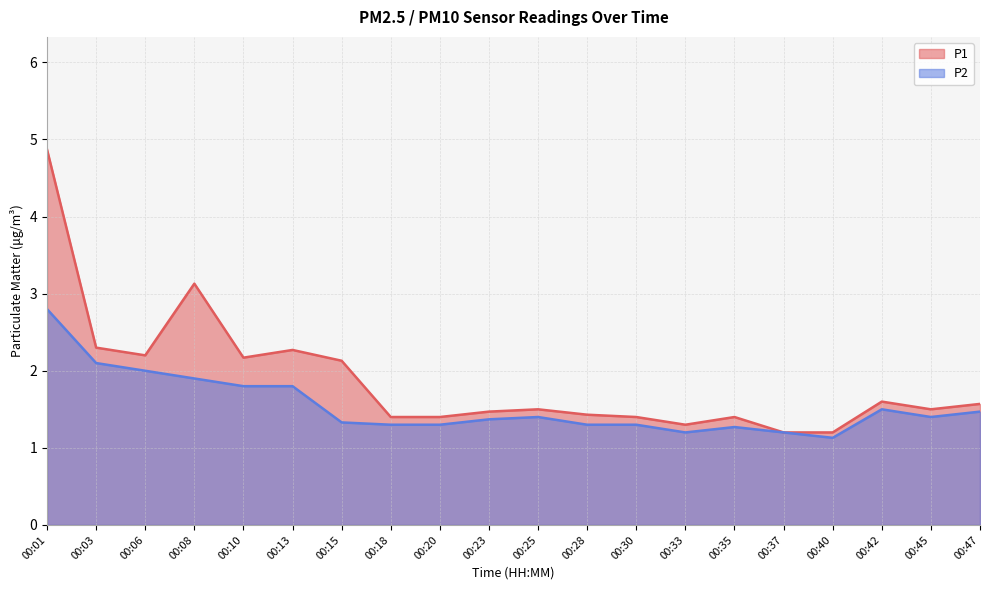

Rank the categories by P1 value from lowest to highest.

00:37, 00:40, 00:33, 00:18, 00:20, 00:30, 00:35, 00:28, 00:23, 00:25, 00:45, 00:47, 00:42, 00:15, 00:10, 00:06, 00:13, 00:03, 00:08, 00:01